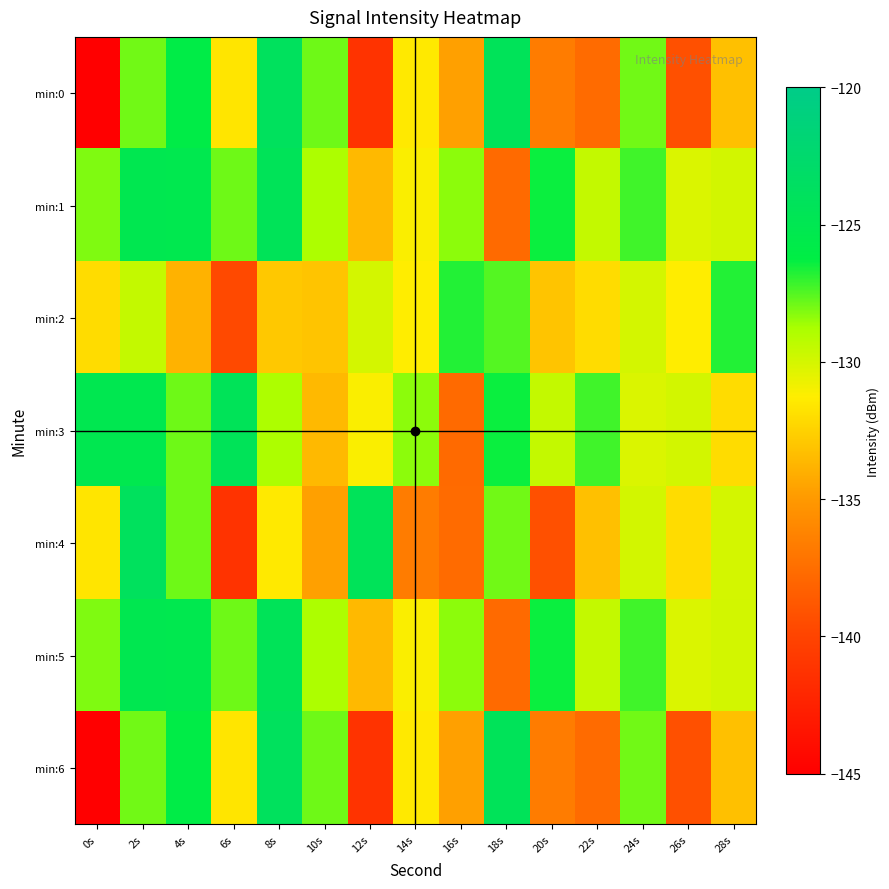

Between 12s and 8s, which is larger?

8s